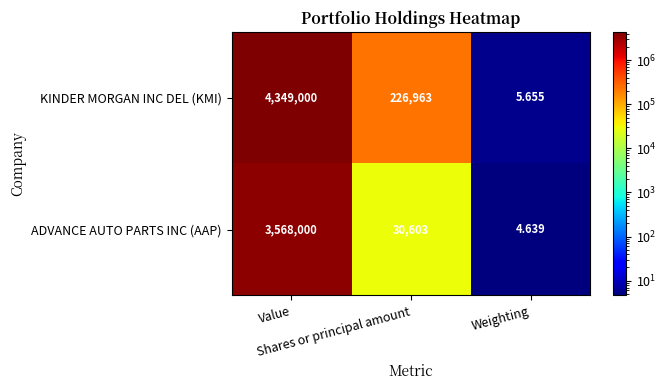

Which series has the largest range (max minus min)?

KINDER MORGAN INC DEL (KMI)